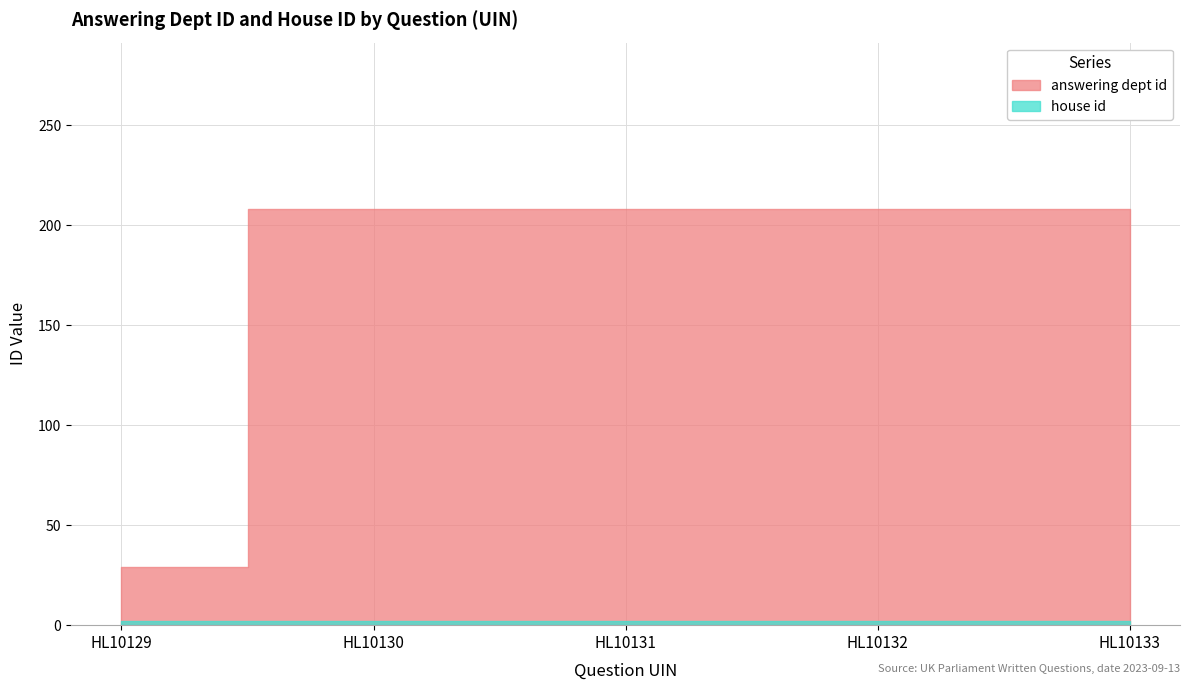

Reading right to left, extract all data points from this chart.

answering dept id: 208	208	208	208	29
house id: 2	2	2	2	2